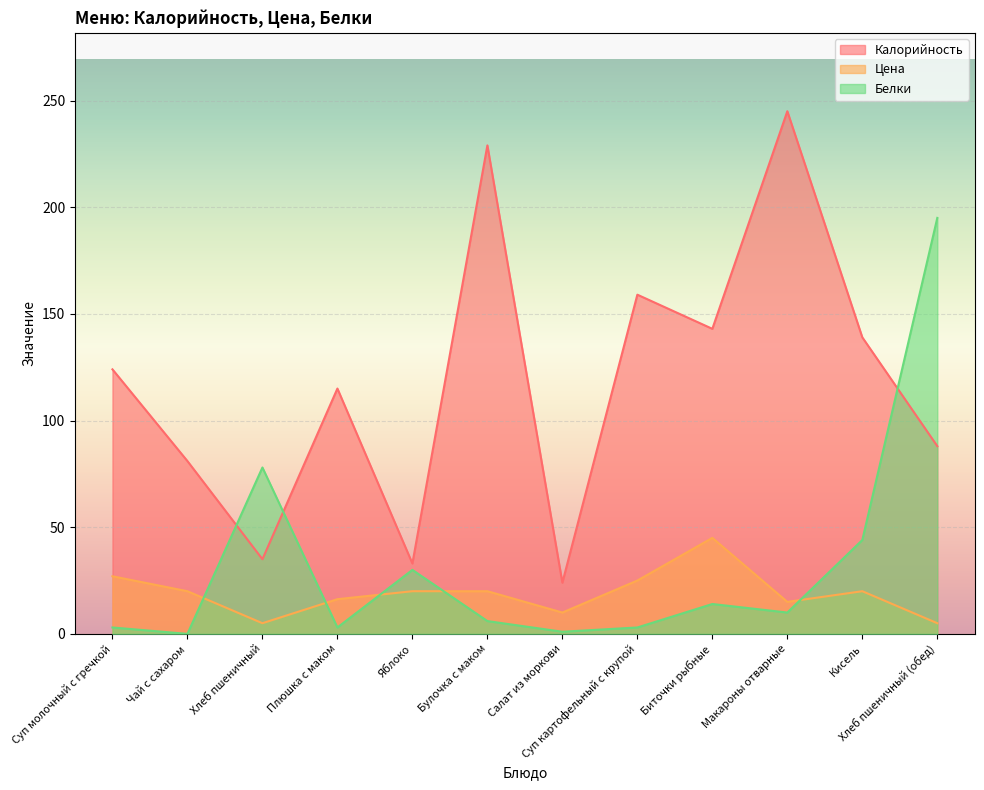

How many categories are shown in the chart?

12